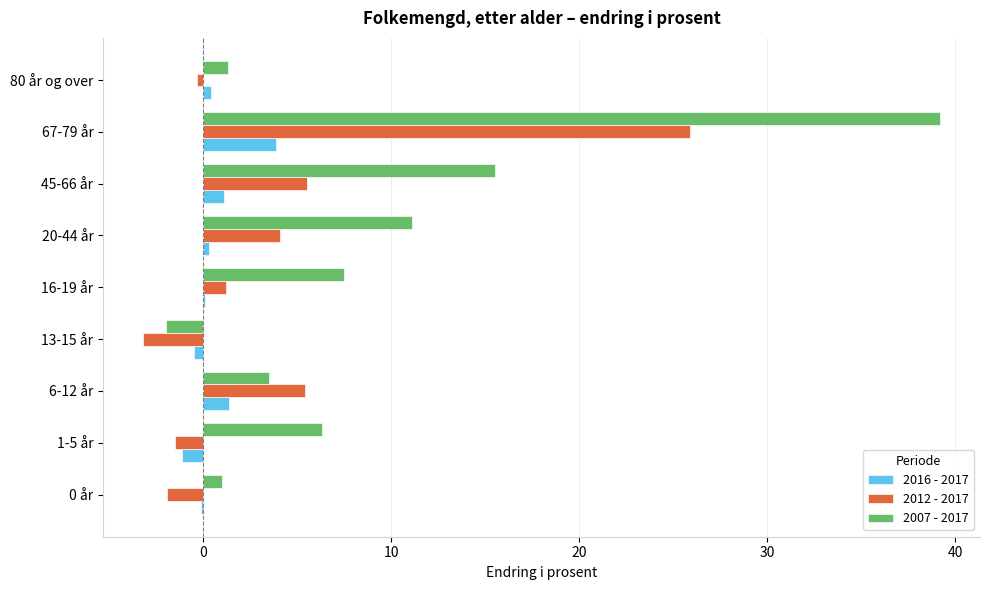

Which series has the largest total across all categories?

2007 - 2017